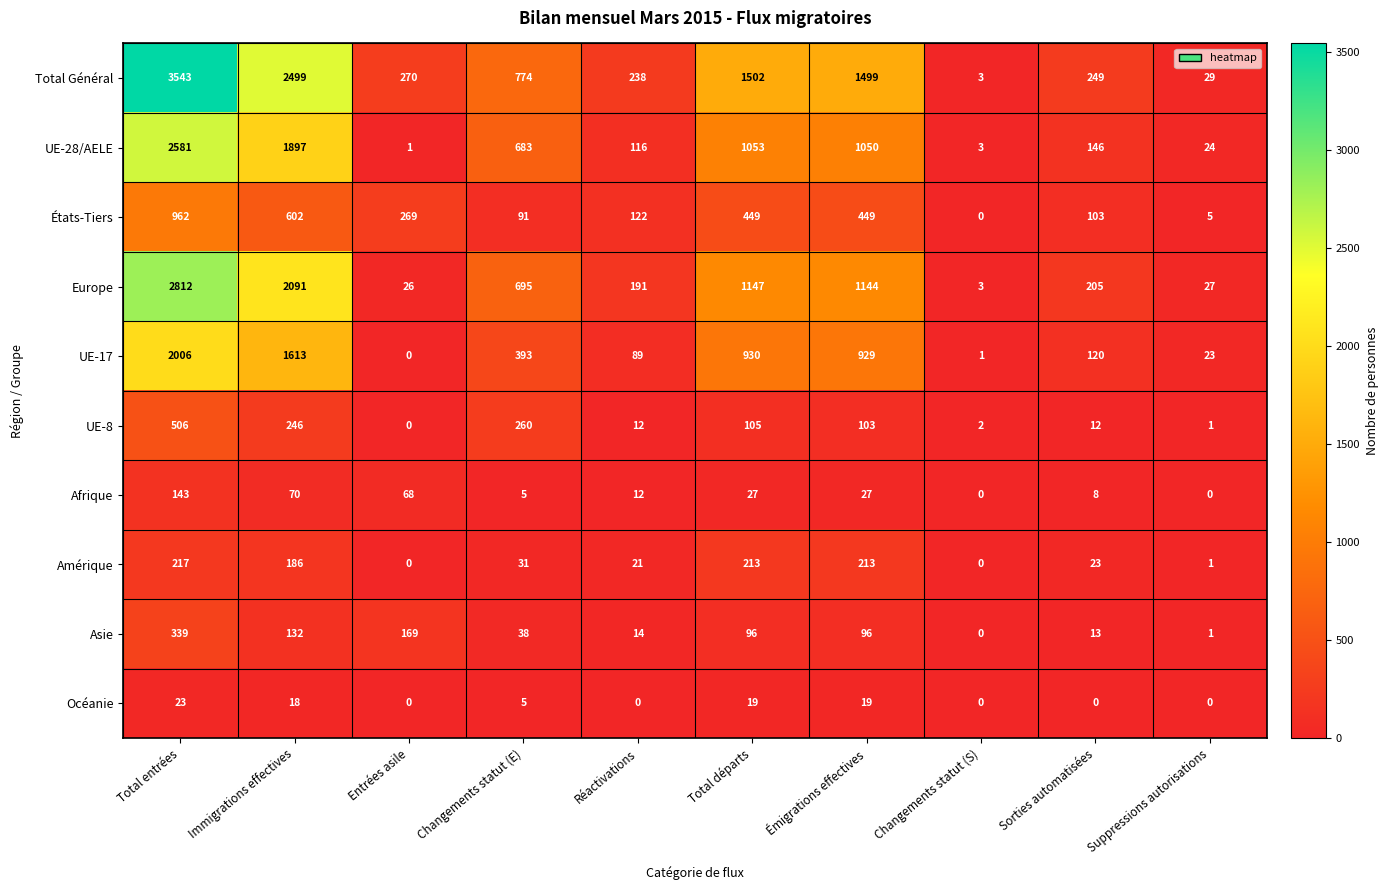

What is the total value across all series at Changements statut (S)?

12